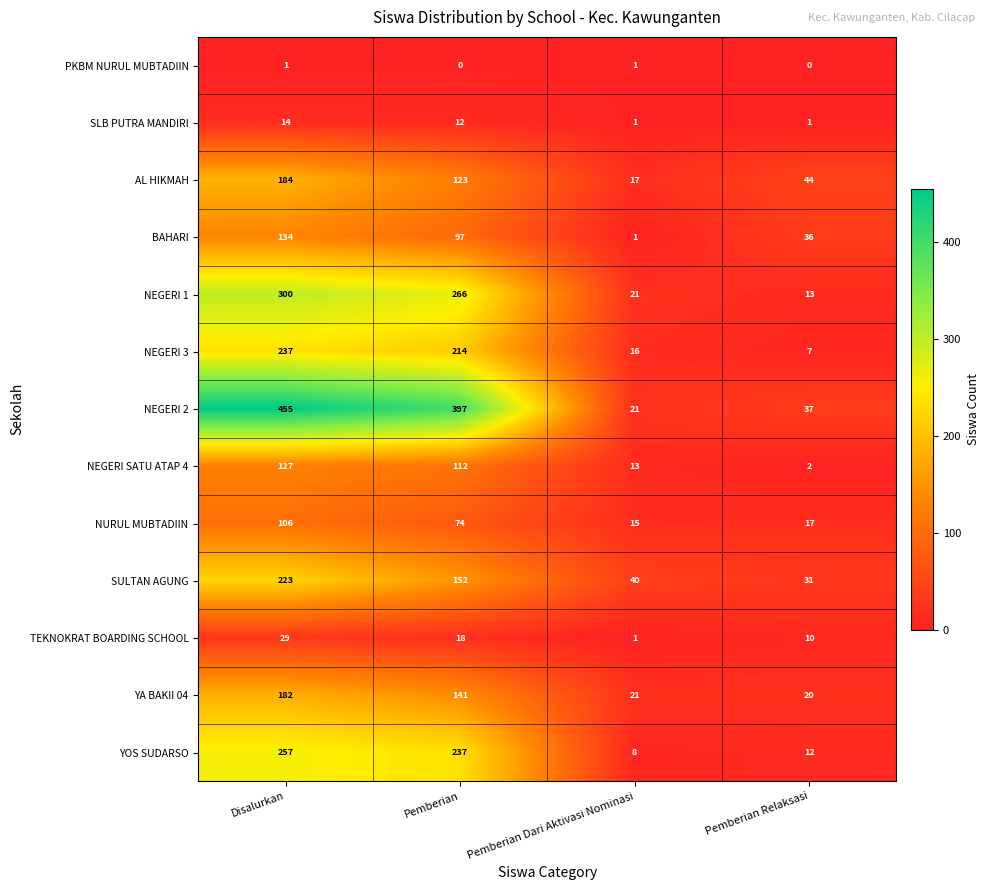

Rank the series by their maximum value, from lowest to highest.

PKBM NURUL MUBTADIIN, SLB PUTRA MANDIRI, TEKNOKRAT BOARDING SCHOOL, NURUL MUBTADIIN, NEGERI SATU ATAP 4, BAHARI, YA BAKII 04, AL HIKMAH, SULTAN AGUNG, NEGERI 3, YOS SUDARSO, NEGERI 1, NEGERI 2